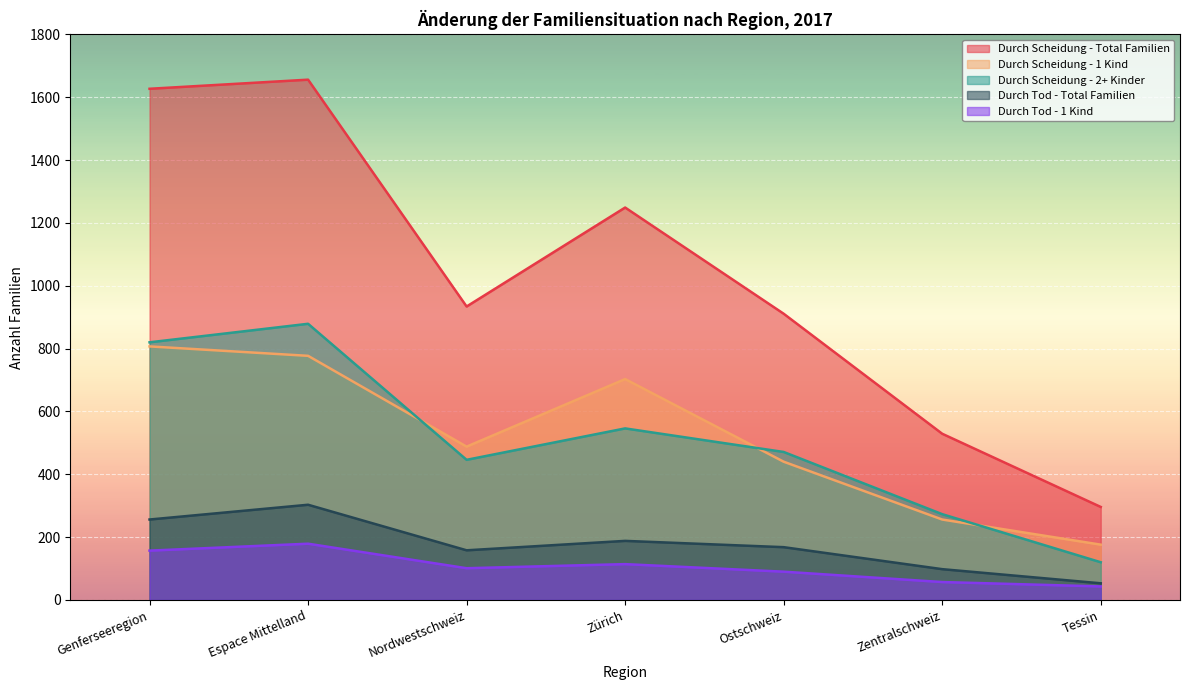

What position from the right is Nordwestschweiz?

5